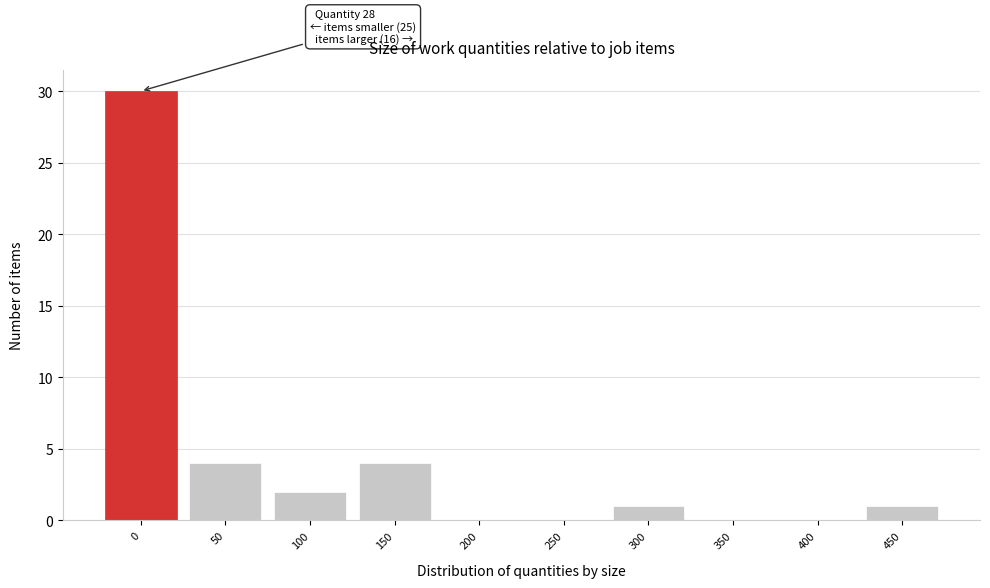

Reading left to right, list all the values displayed in this chart.

0=30	50=4	100=2	150=4	200=0	250=0	300=1	350=0	400=0	450=1